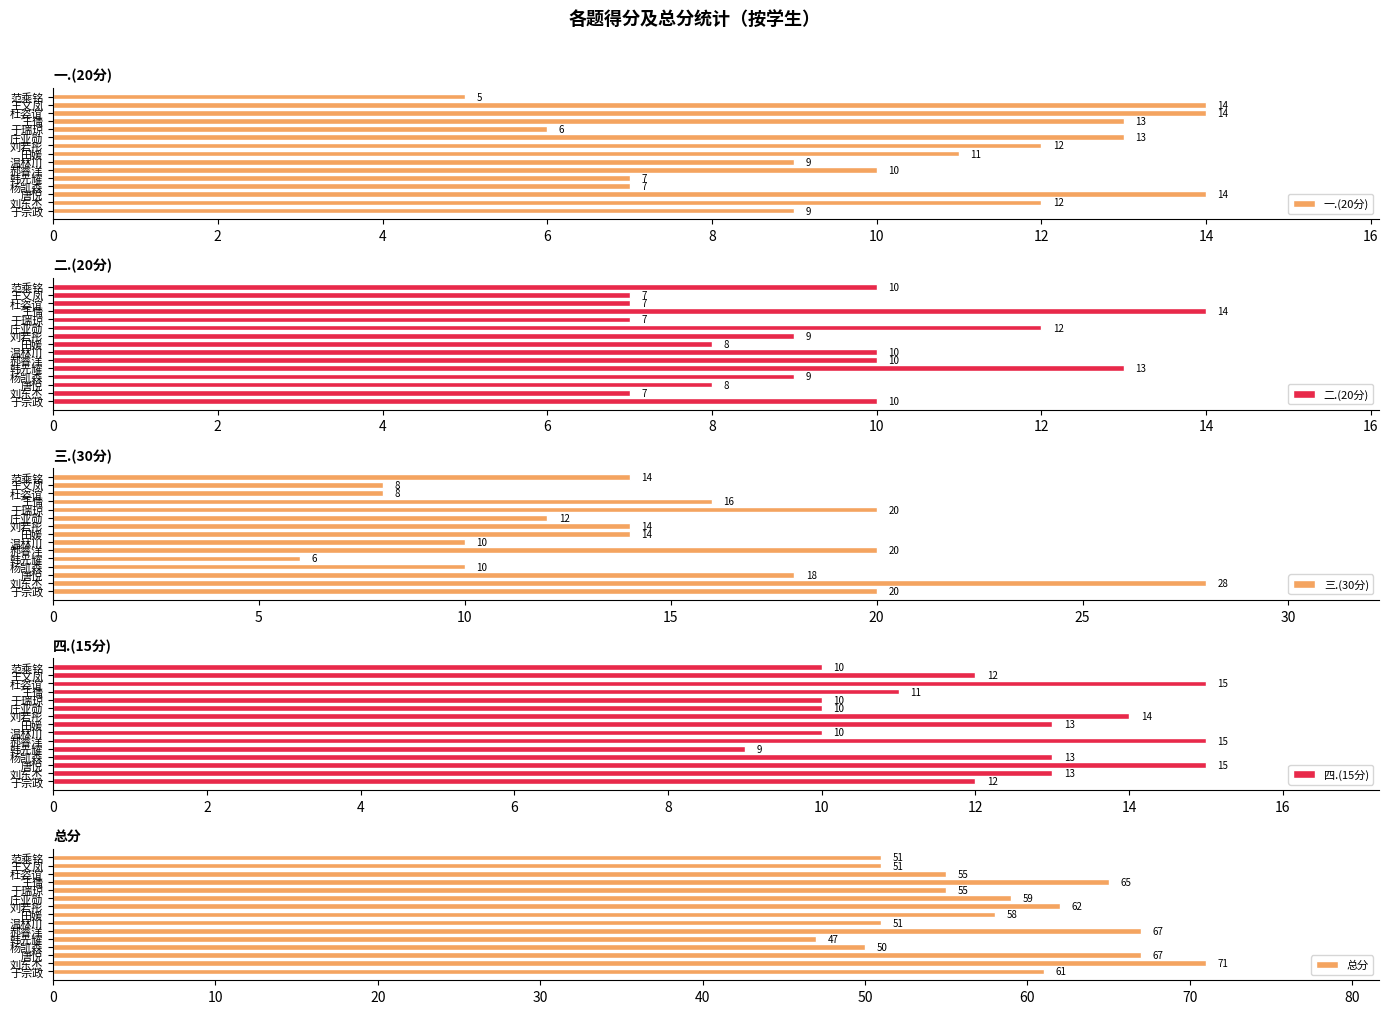

What is the difference between the maximum and second lowest values in the 四.(15分) series?

5